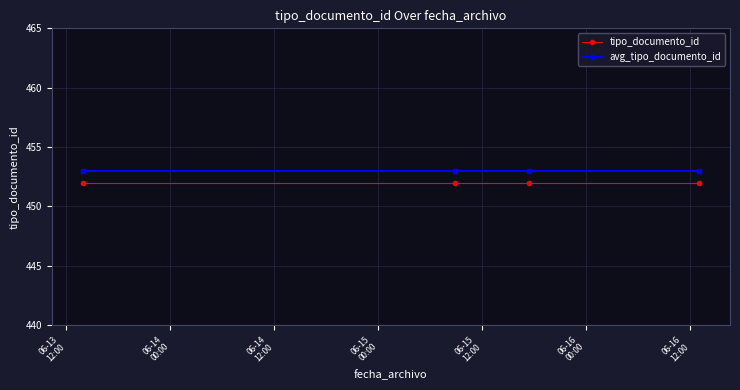

What are all the series names shown in the legend?

tipo_documento_id, avg_tipo_documento_id